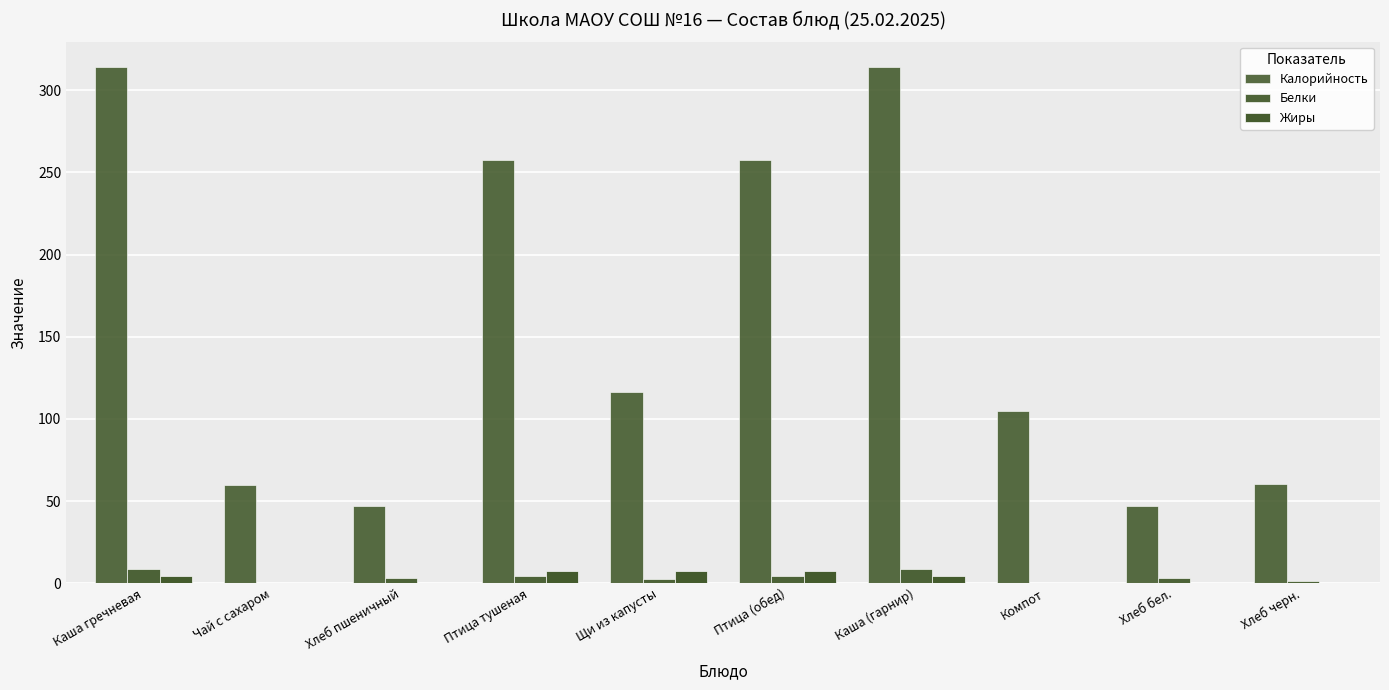

How many groups of bars are there?

10